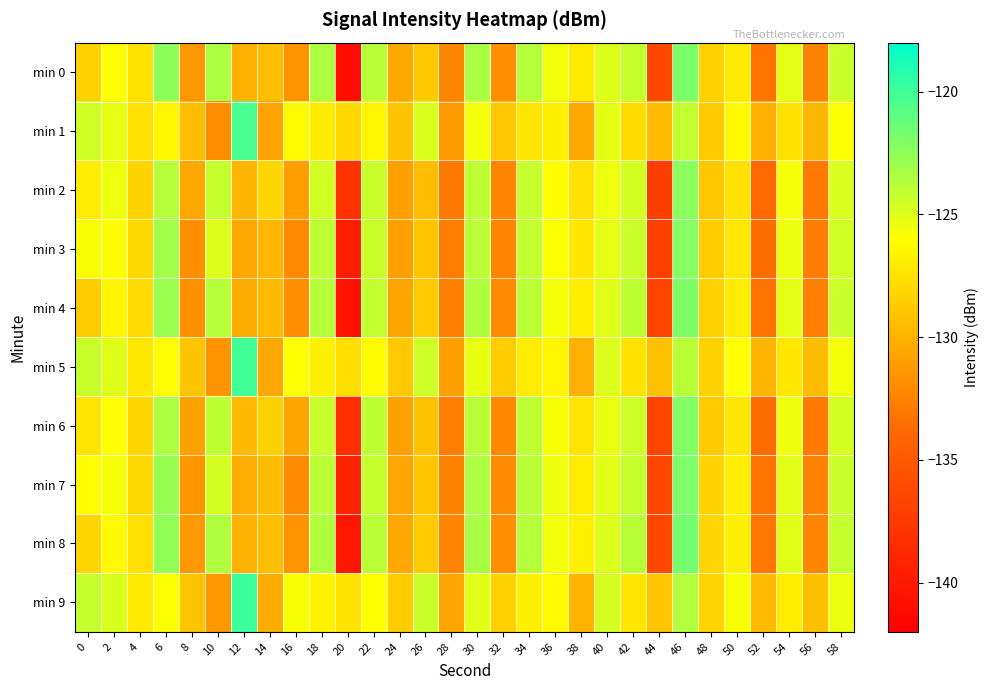

Rank the series at 20 from lowest to highest value.

min 0, min 4, min 8, min 3, min 7, min 6, min 2, min 1, min 5, min 9